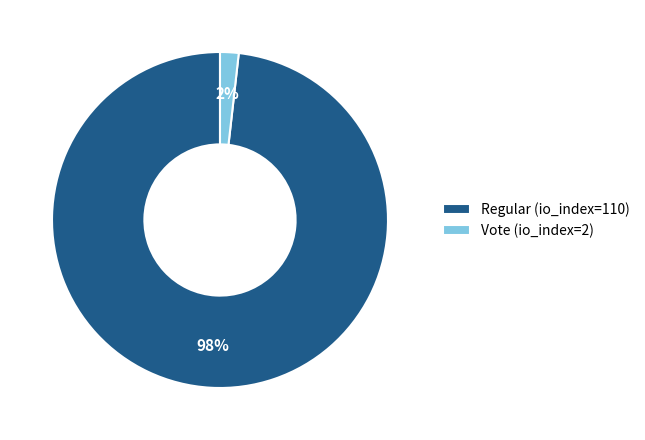

Count the number of slices in the pie.

2